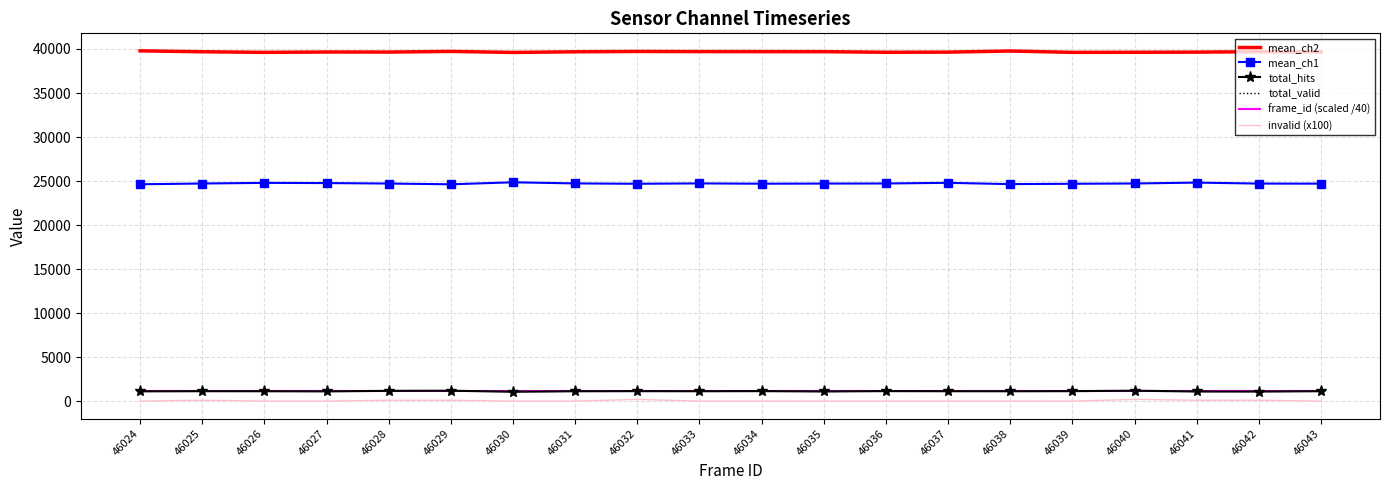

What is the difference between the highest and lowest values at 46030?

39610.0